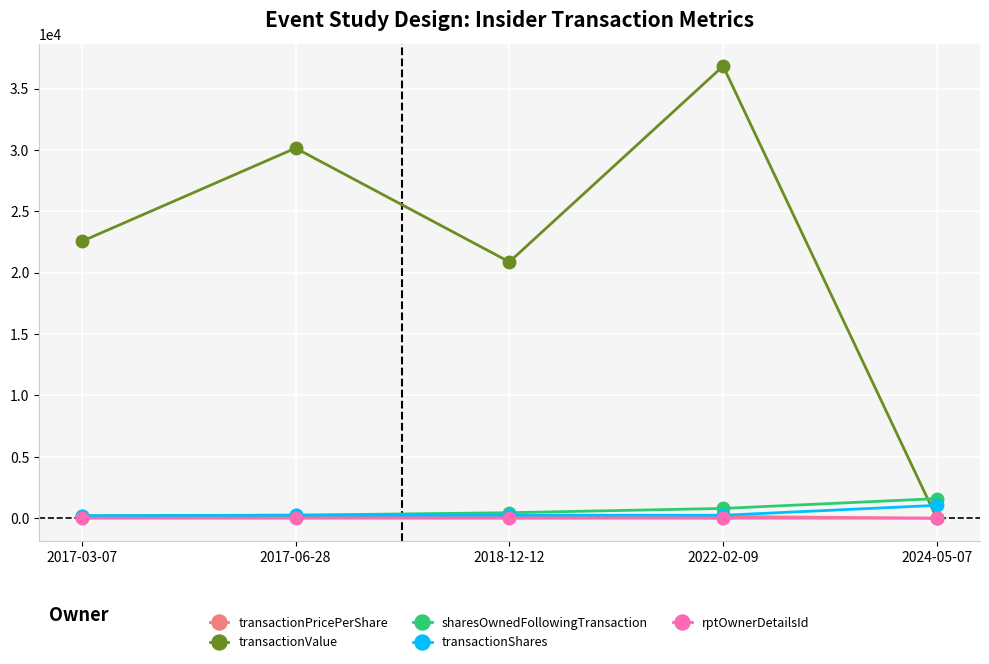

Which series has the largest total across all categories?

transactionValue